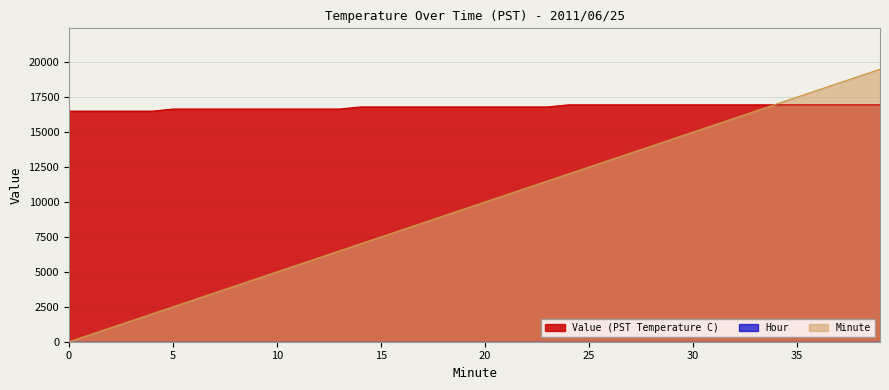

Reading left to right, list all the values displayed in this chart.

Value (PST Temperature C): 16500	16500	16500	16500	16500	16650	16650	16650	16650	16650	16650	16650	16650	16650	16800	16800	16800	16800	16800	16800	16800	16800	16800	16800	16950	16950	16950	16950	16950	16950	16950	16950	16950	16950	16950	16950	16950	16950	16950	16950
Minute: 0	500	1000	1500	2000	2500	3000	3500	4000	4500	5000	5500	6000	6500	7000	7500	8000	8500	9000	9500	10000	10500	11000	11500	12000	12500	13000	13500	14000	14500	15000	15500	16000	16500	17000	17500	18000	18500	19000	19500